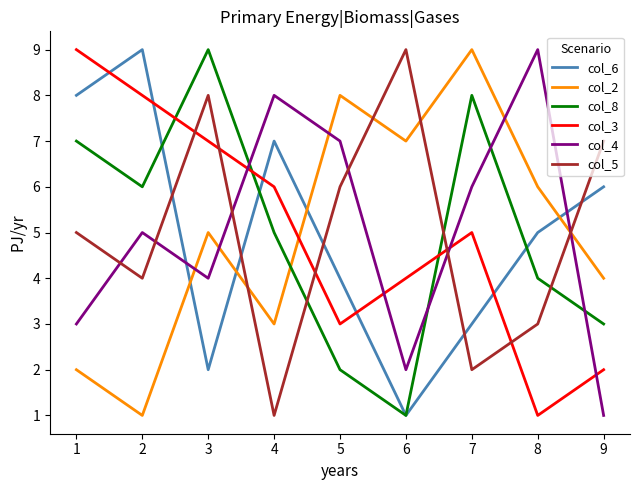

Between 5 and 6, which series saw the biggest shift?

col_4